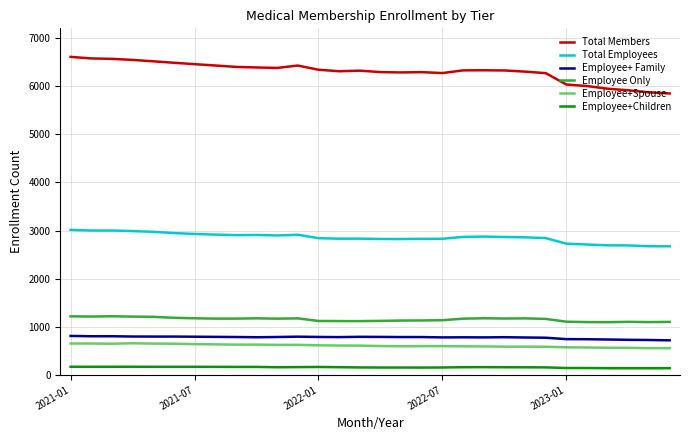

What is the difference between the maximum and minimum values in the Total Employees series?

340